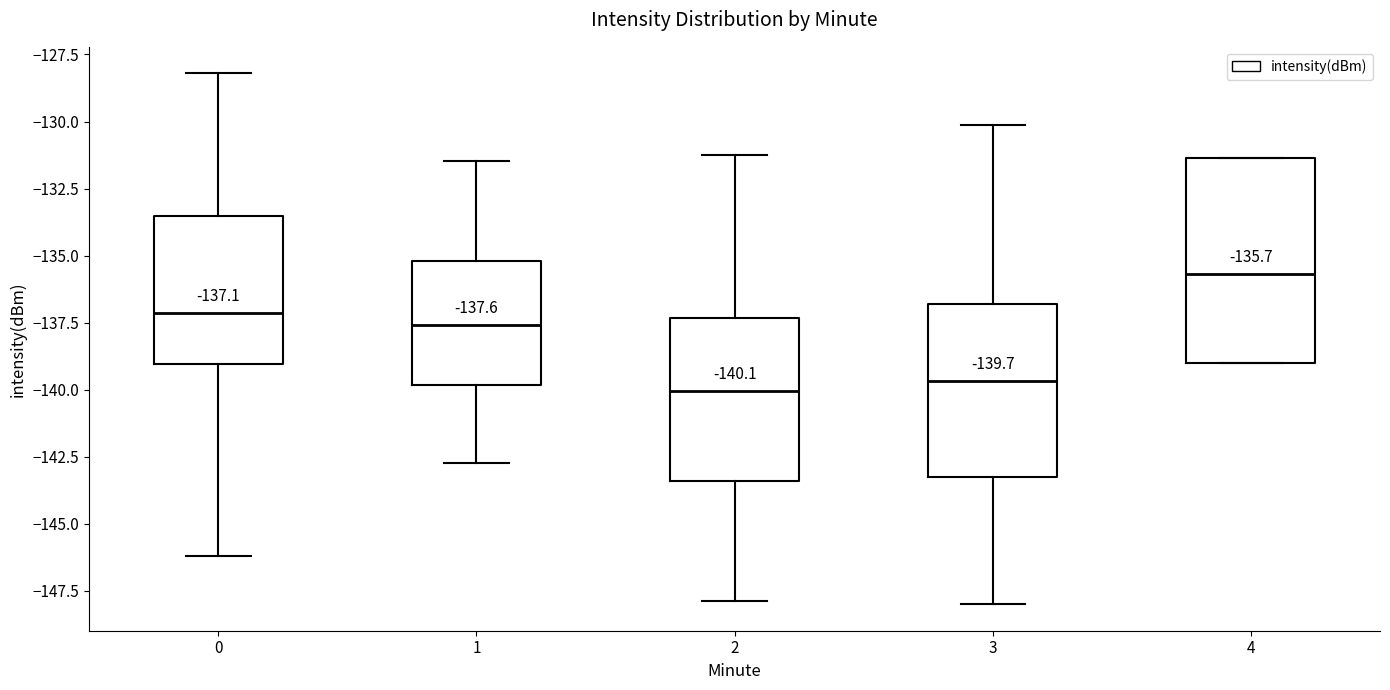

Which box's median line is the highest?

4